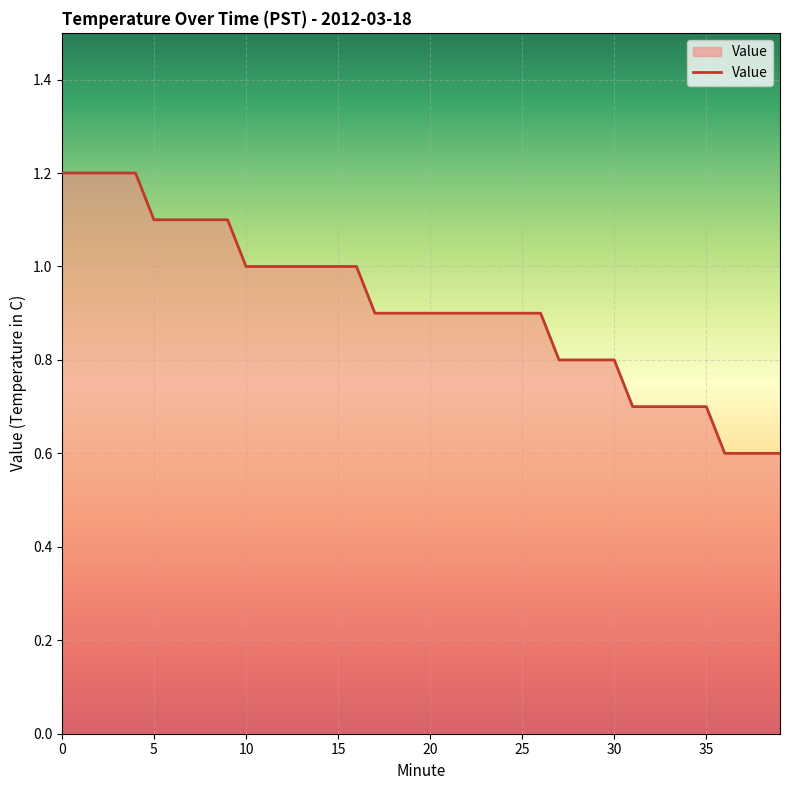

What is the greatest value displayed?

1.2